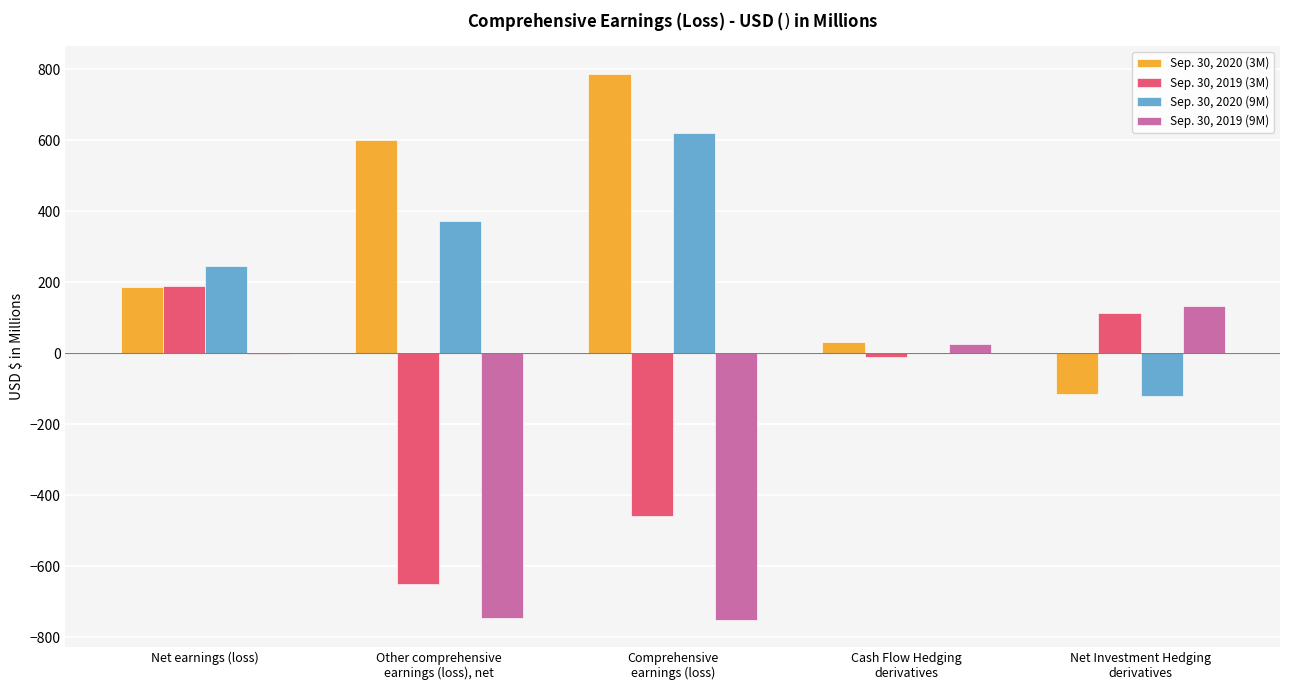

At which category is the sum across all series the highest?

Net earnings (loss)